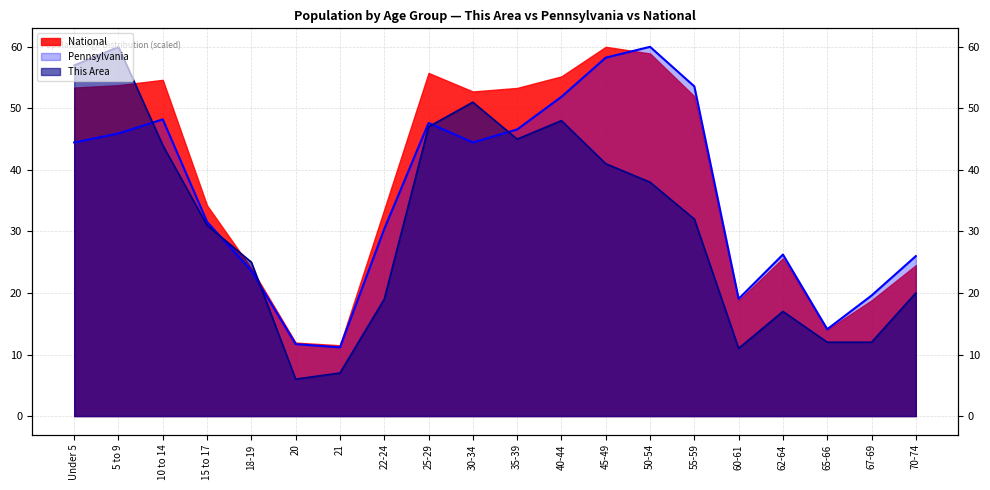

True or false: This Area has a value of 15.4 at 55-59.

False